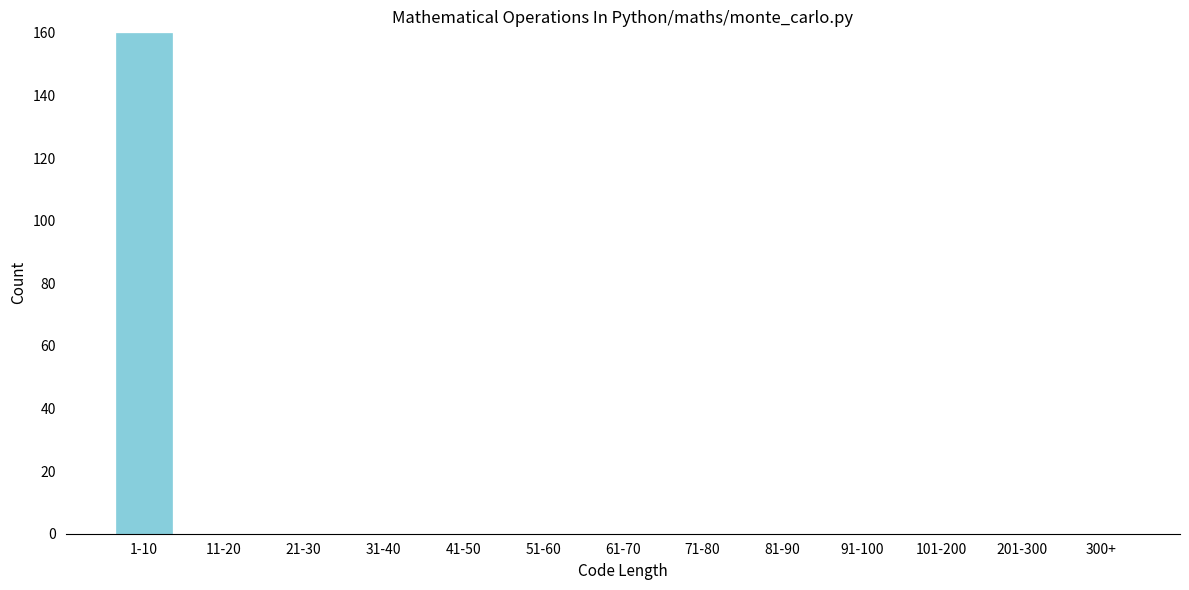

Reading left to right, what are all the values shown in this chart?

1-10=160	11-20=0	21-30=0	31-40=0	41-50=0	51-60=0	61-70=0	71-80=0	81-90=0	91-100=0	101-200=0	201-300=0	300+=0